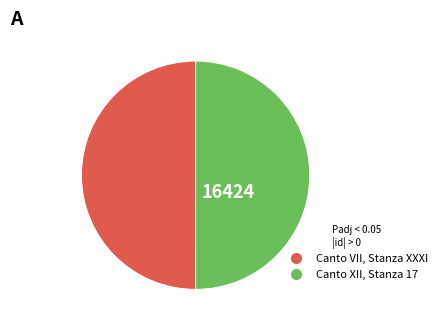

What is the ratio of the value at Canto VII, Stanza XXXI to the value at Canto XII, Stanza 17?

1.0